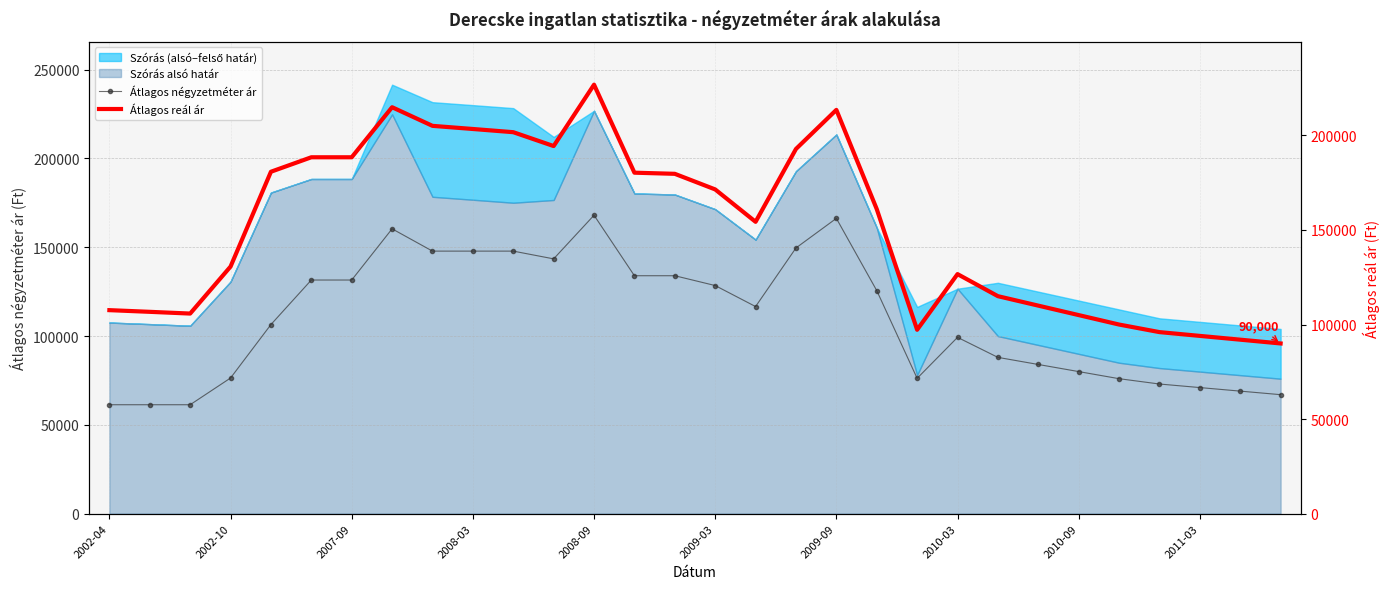

True or false: Átlagos négyzetméter ár has more than 0 points higher than both neighbors.

True